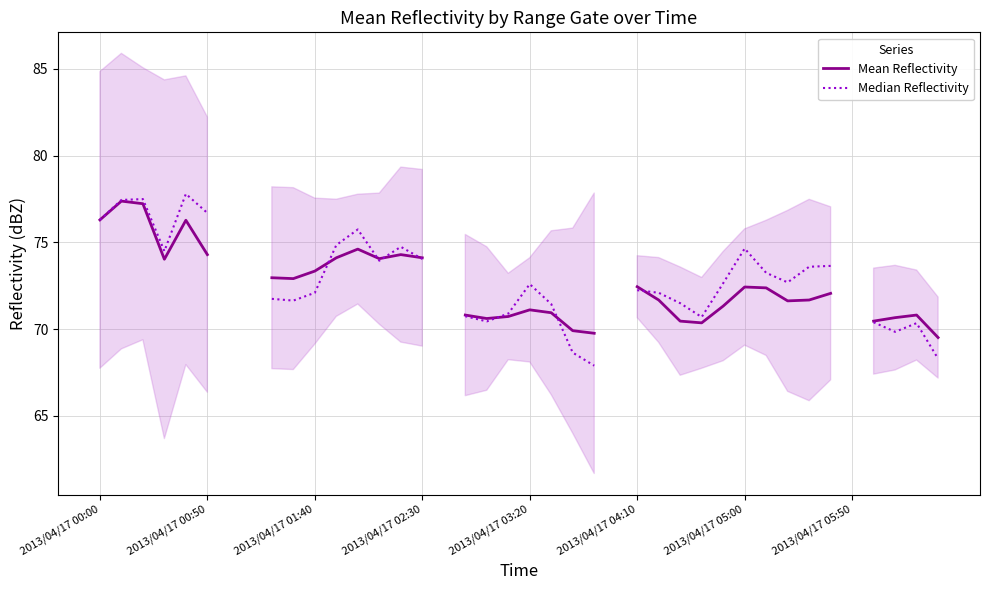

Which has a higher value, 2013/04/17 03:20 or 14?

2013/04/17 03:20